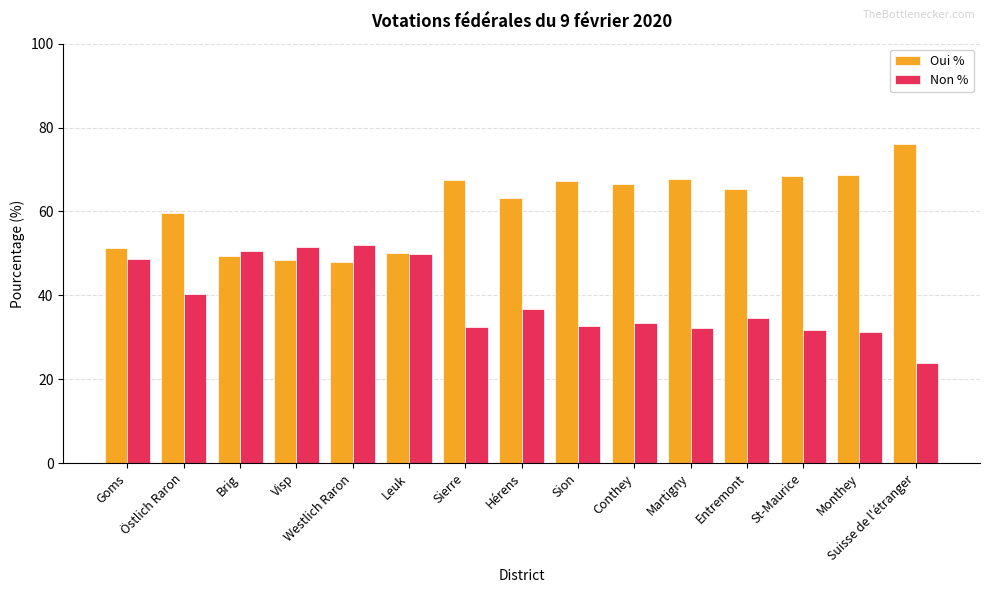

At Martigny, list the series in order from smallest to largest.

Non %, Oui %